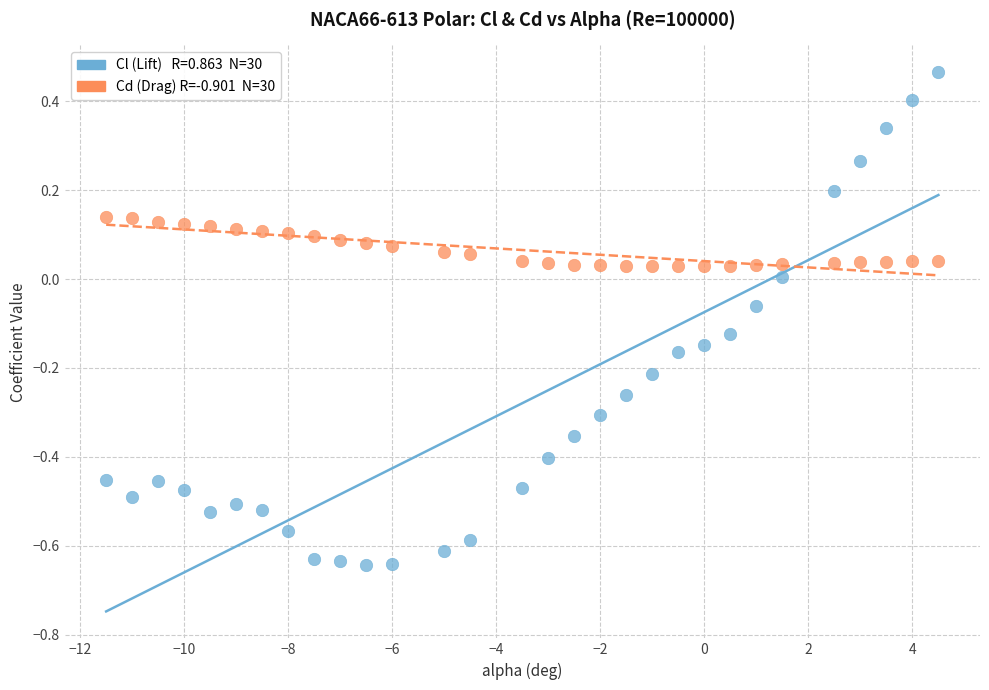

Across all data points, what is the range of Y values (max minus min)?

1.1